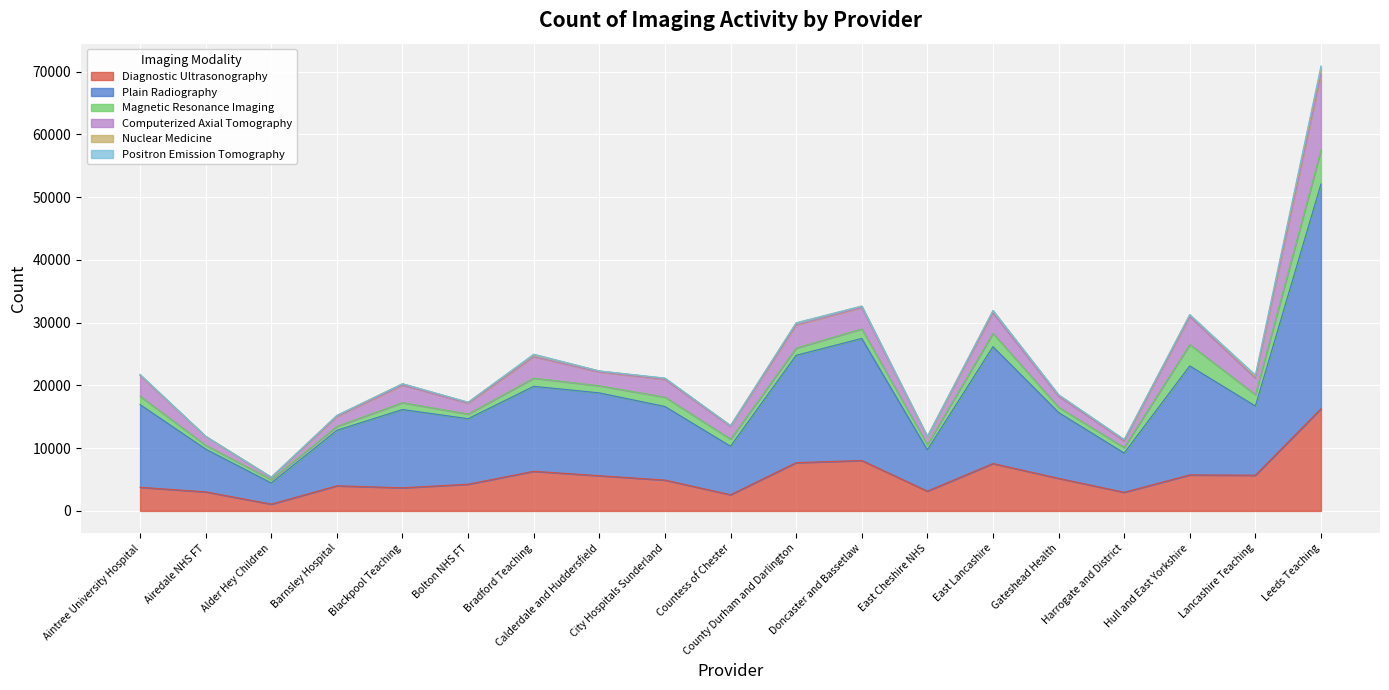

True or false: Nuclear Medicine has more than 1 interior local peaks.

True